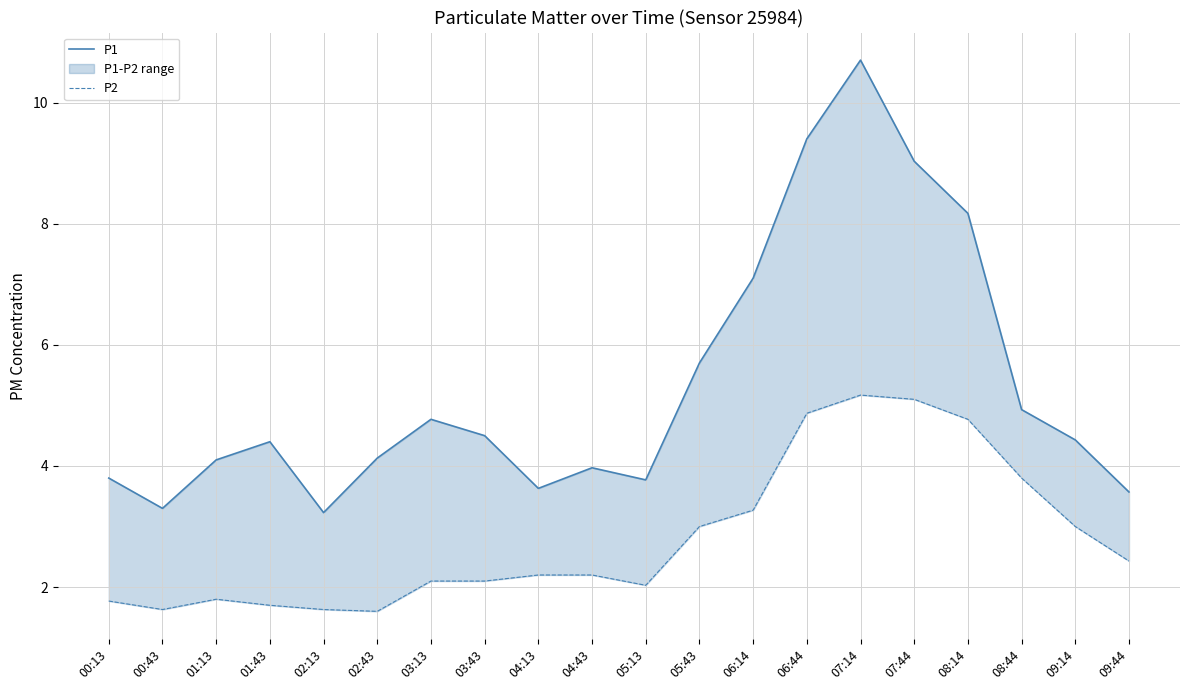

Which label corresponds to the largest value in the chart?

07:14